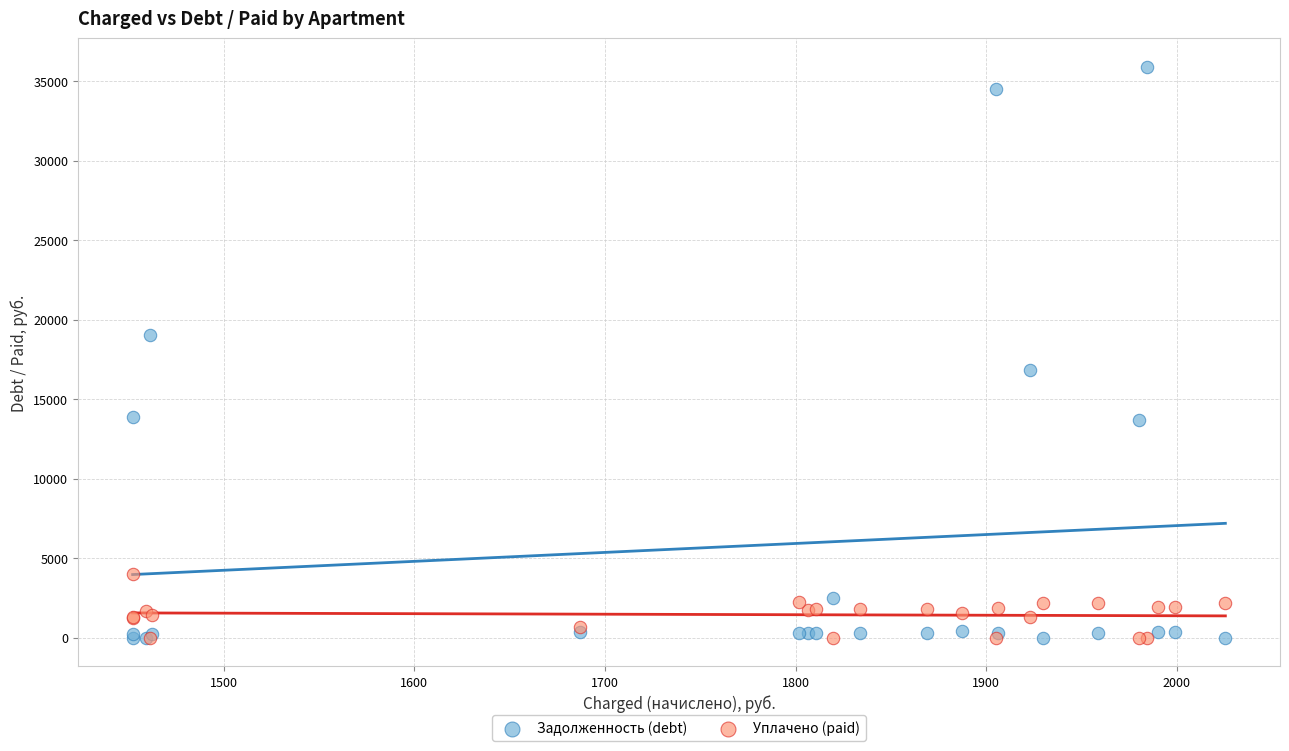

Which series contains the highest Y value?

Задолженность (debt)